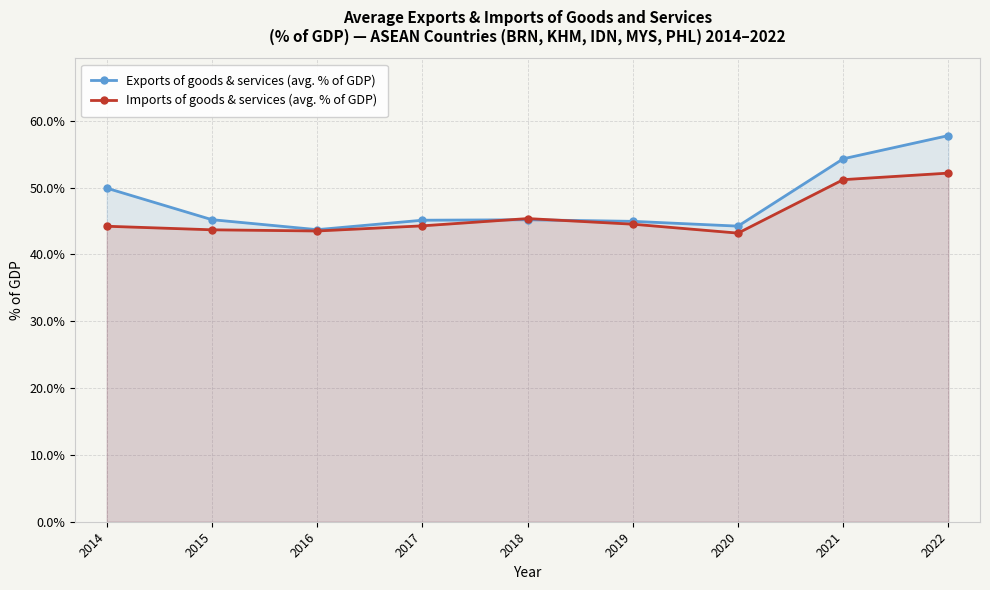

How many lines are shown in the chart?

2